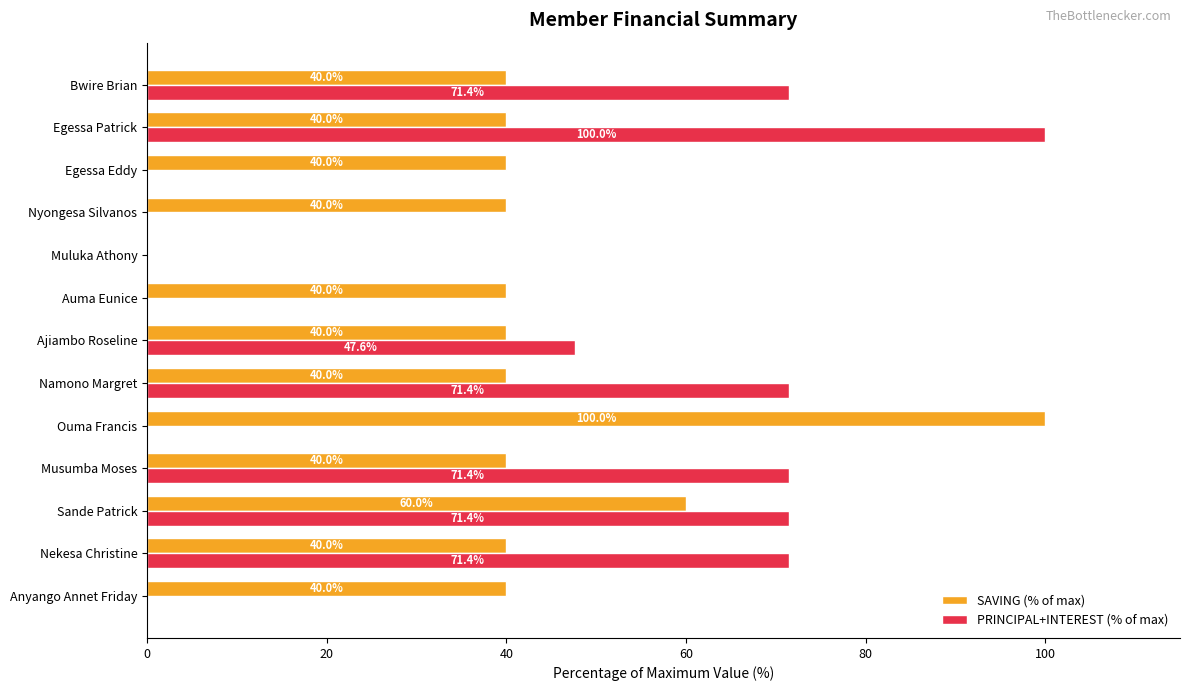

What is the average value of the PRINCIPAL+INTEREST (% of max) series?

38.8